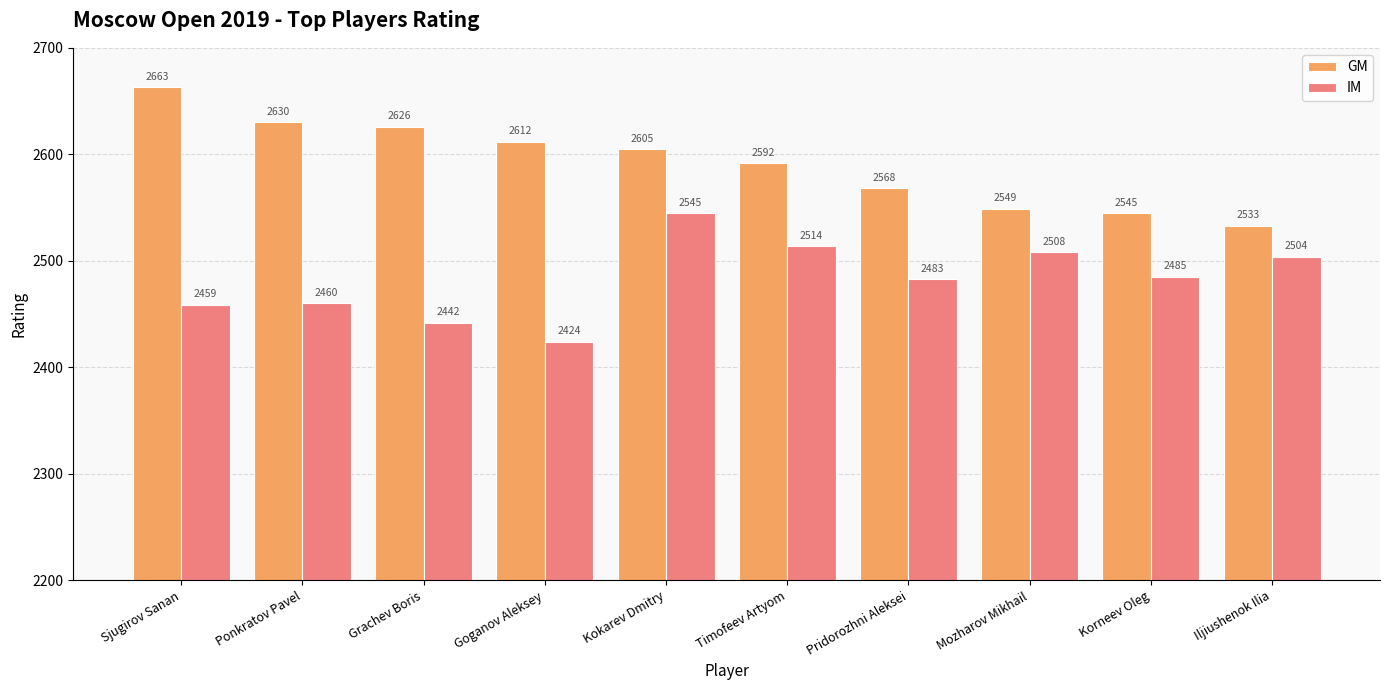

What is the total value across all series at Iljiushenok Ilia?

5037